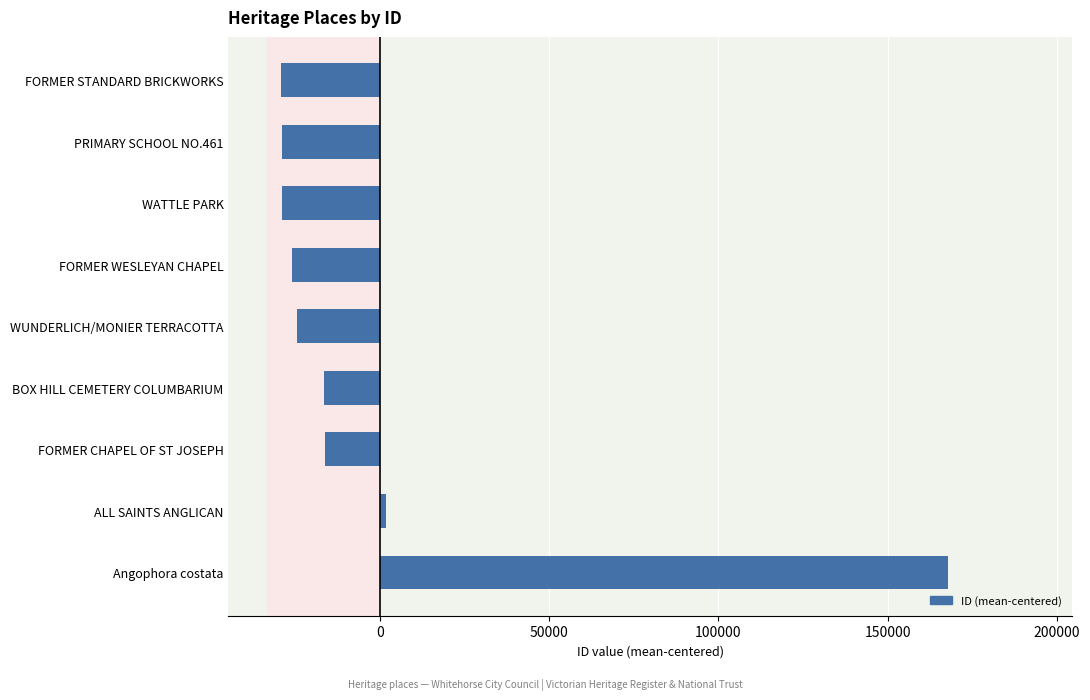

True or false: the data shows 167975 at Angophora costata.

True